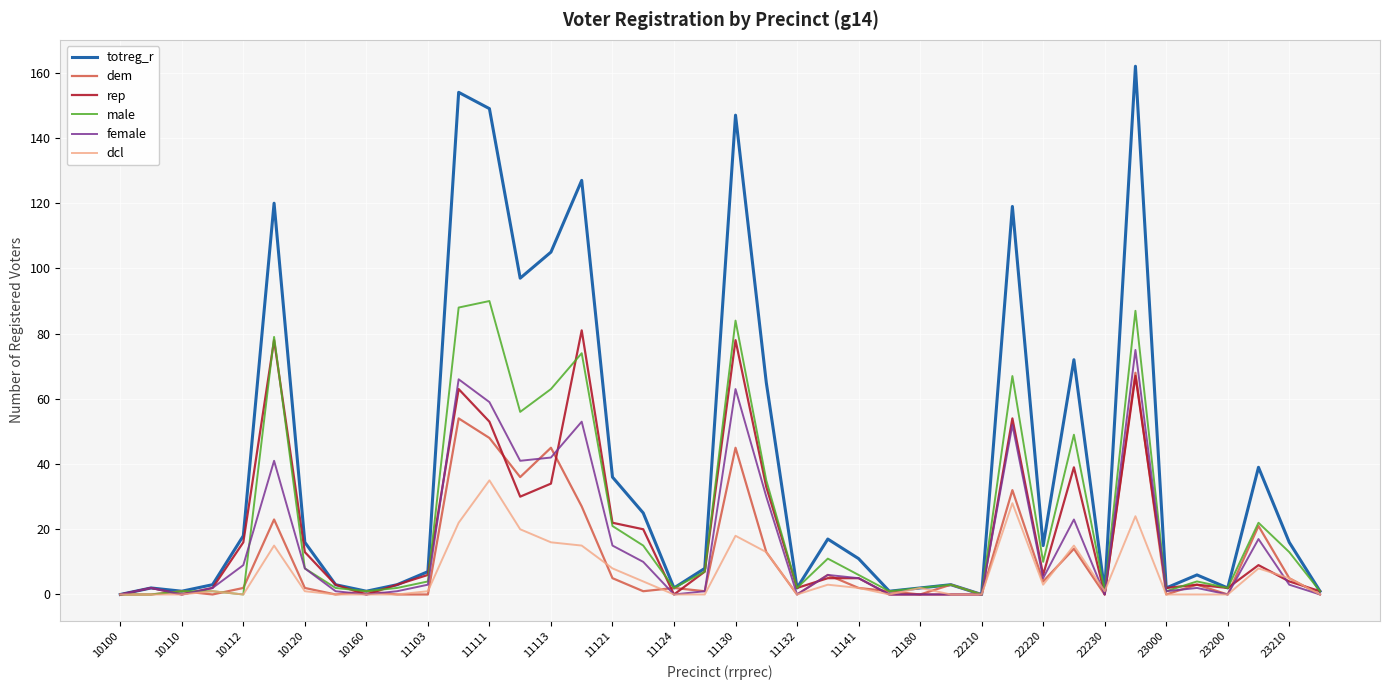

Which series has the largest range (max minus min)?

totreg_r